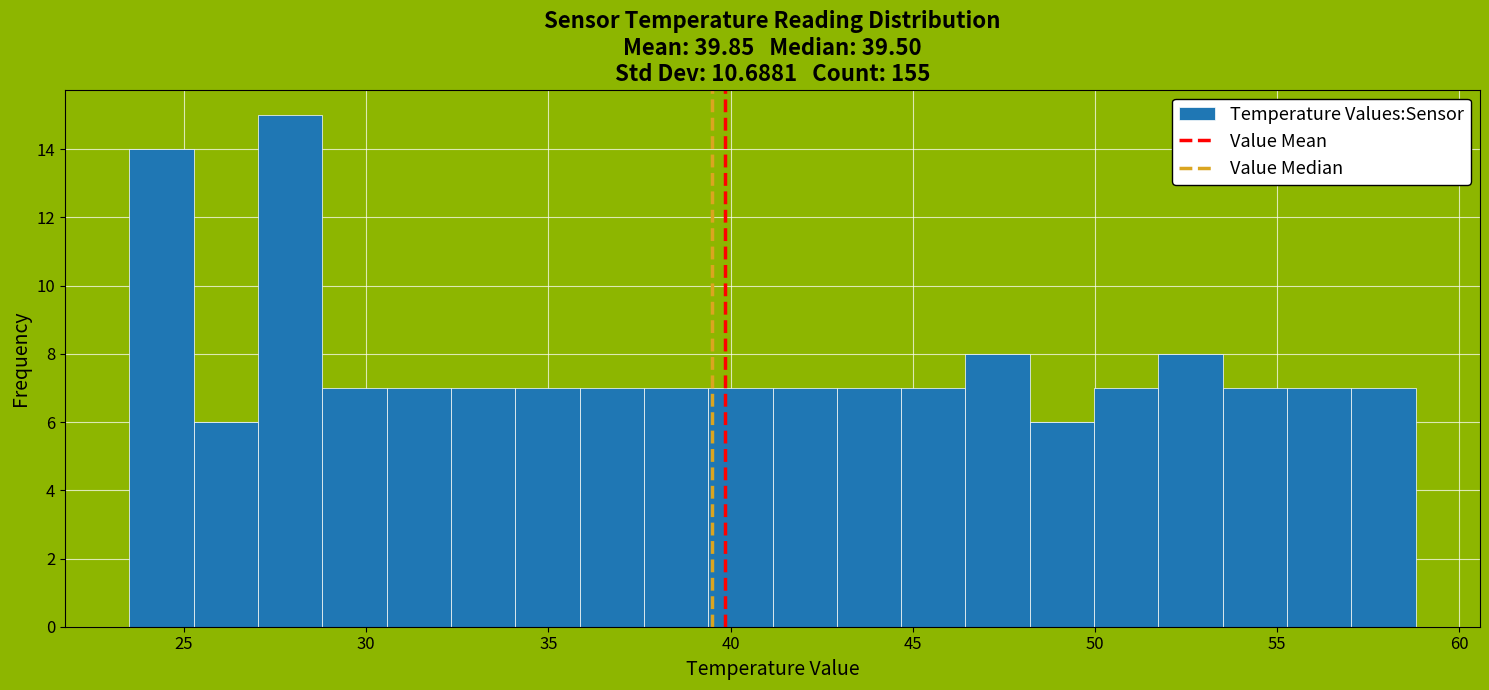

Read against the x-axis, roughly where is the centre of the tallest bar?

28.0